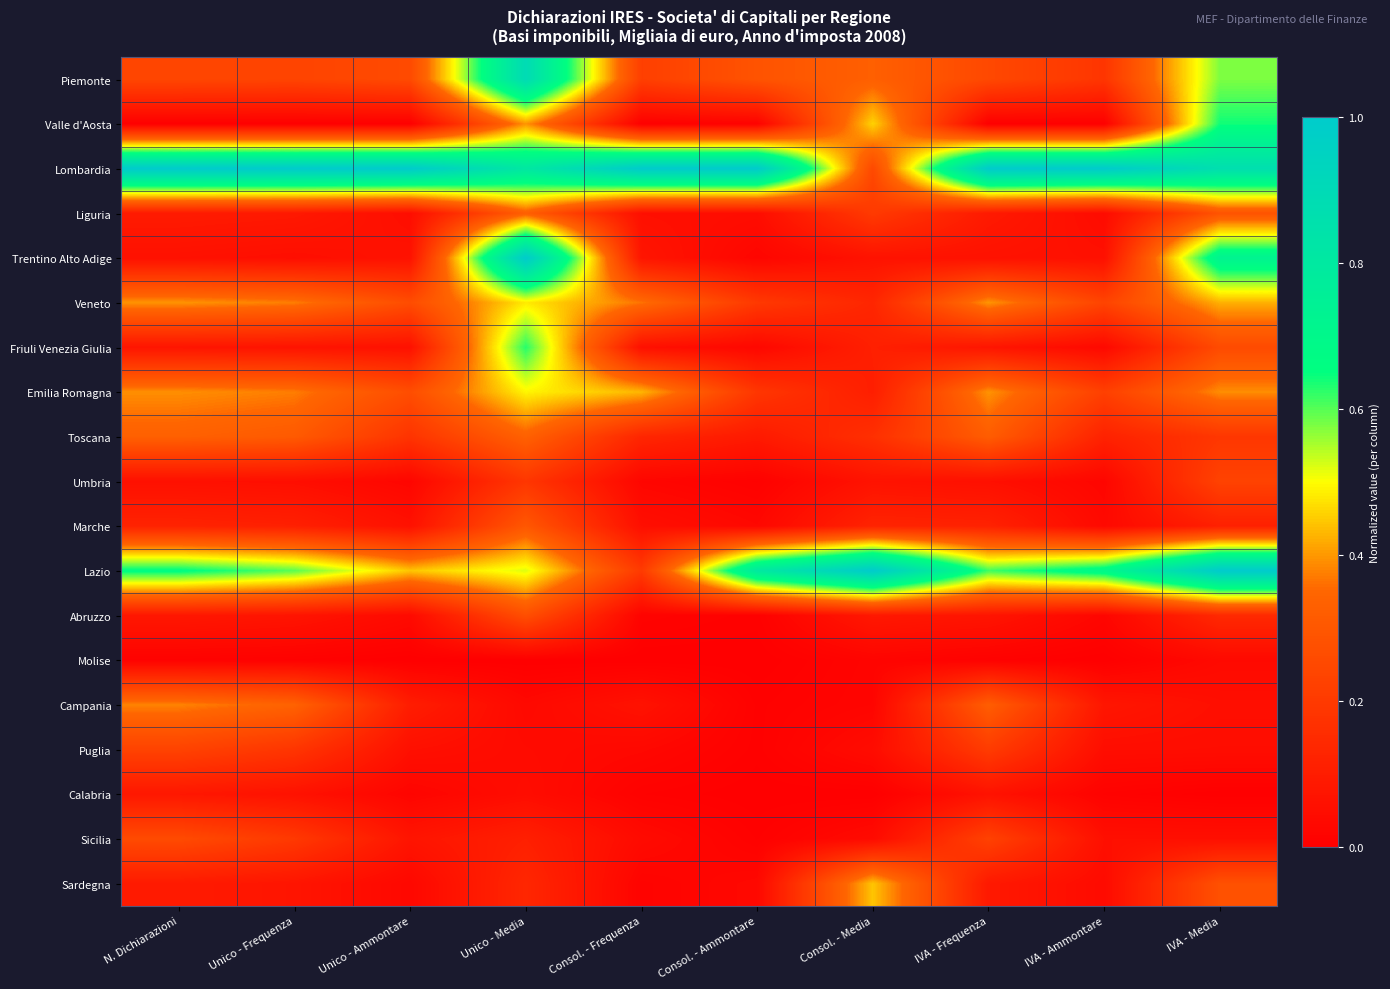

What is the total value across all series at Unico - Frequenza?

4.2